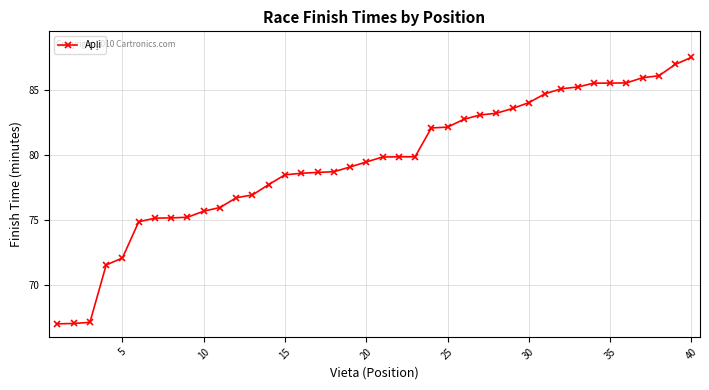

What is the value of the 2nd point from the left?

67.0